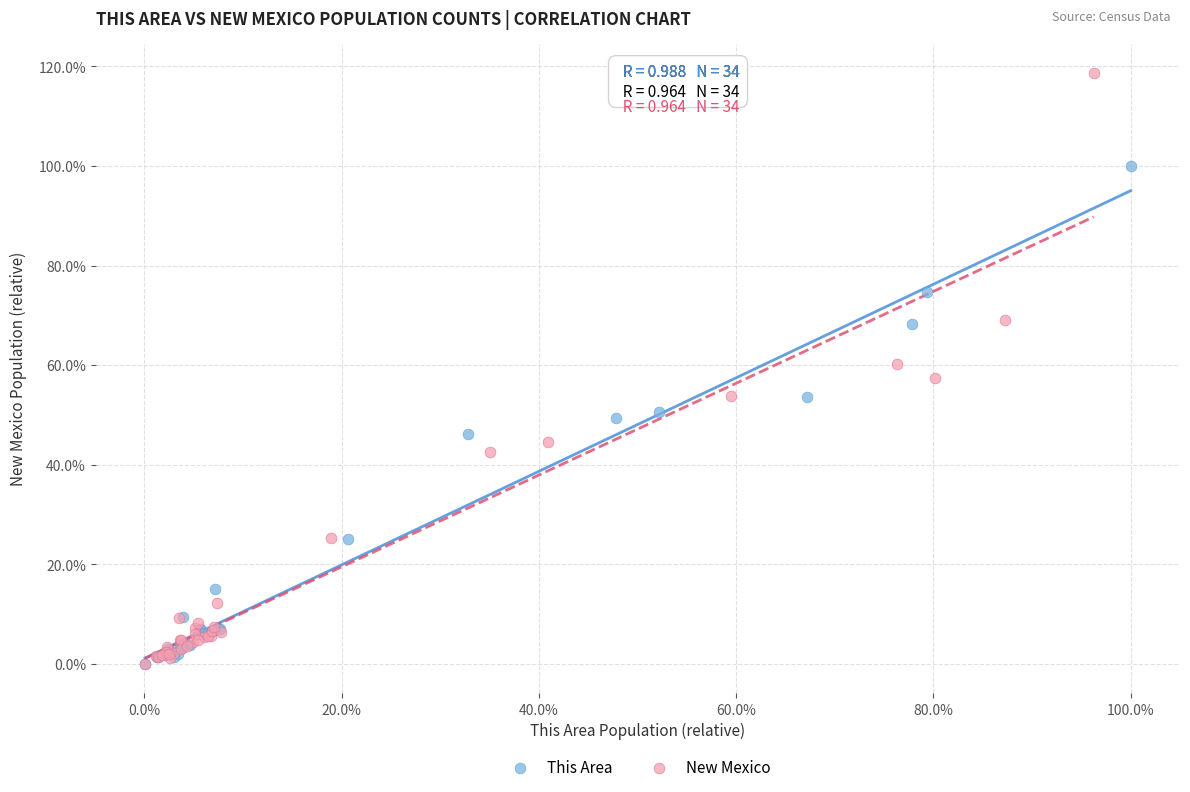

What are all the series names shown in the legend?

This Area, New Mexico